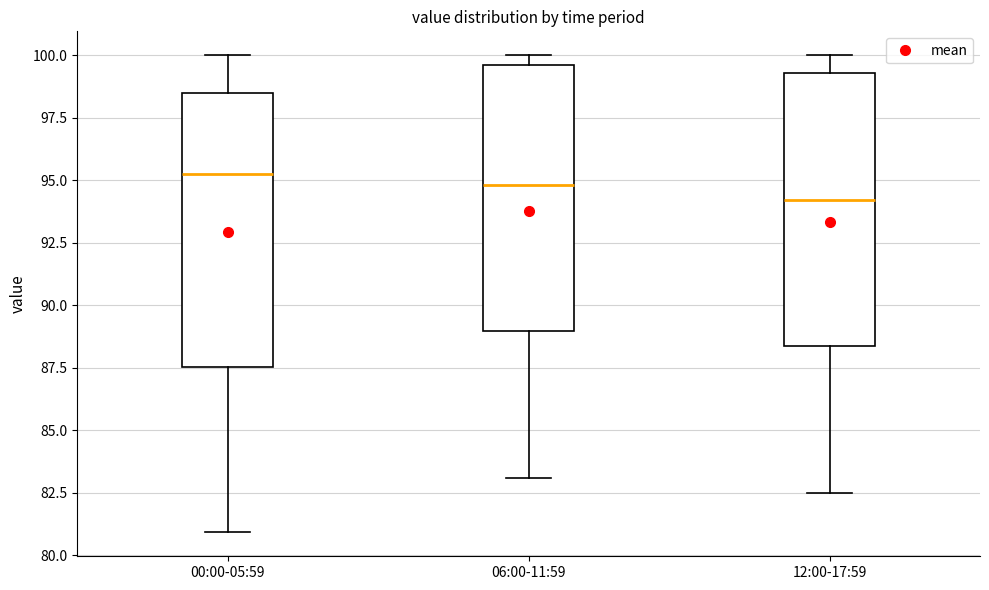

Reading left to right, transcribe this box plot: for each box, give where its median line is, the range the box spans, and where its two whiskers end, as read against the y-axis. The values are not printed on the chart, so give them approximately, as read against the axis.

00:00-05:59: median 95.5, box 87.5 to 98.5, whiskers 81.0 to 100.0
06:00-11:59: median 95.0, box 89.0 to 99.5, whiskers 83.0 to 100.0
12:00-17:59: median 94.0, box 88.5 to 99.5, whiskers 82.5 to 100.0